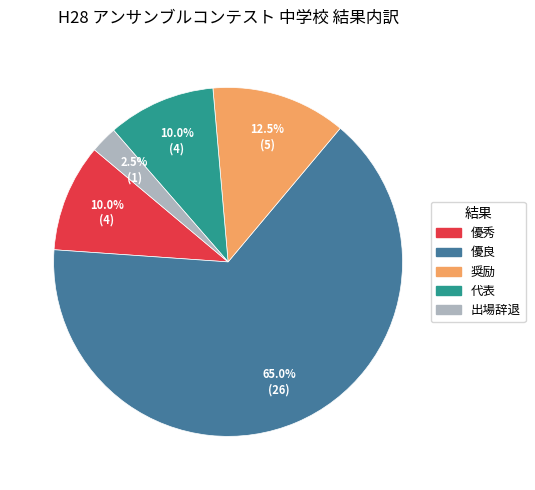

Count the number of slices in the pie.

5